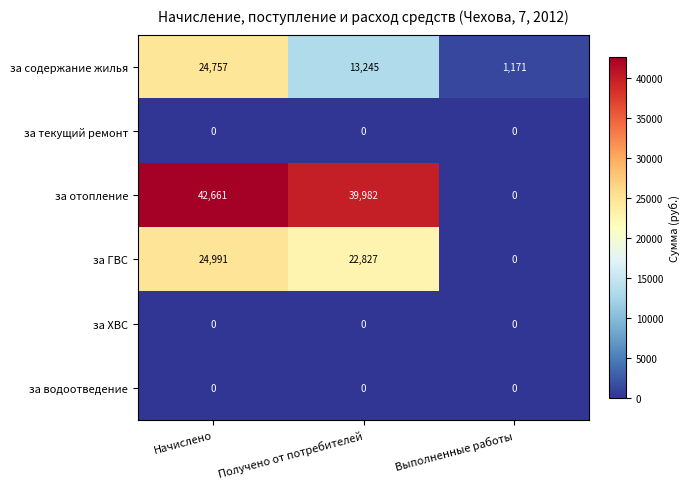

Is it true that за текущий ремонт equals 0 at Выполненные работы?

True